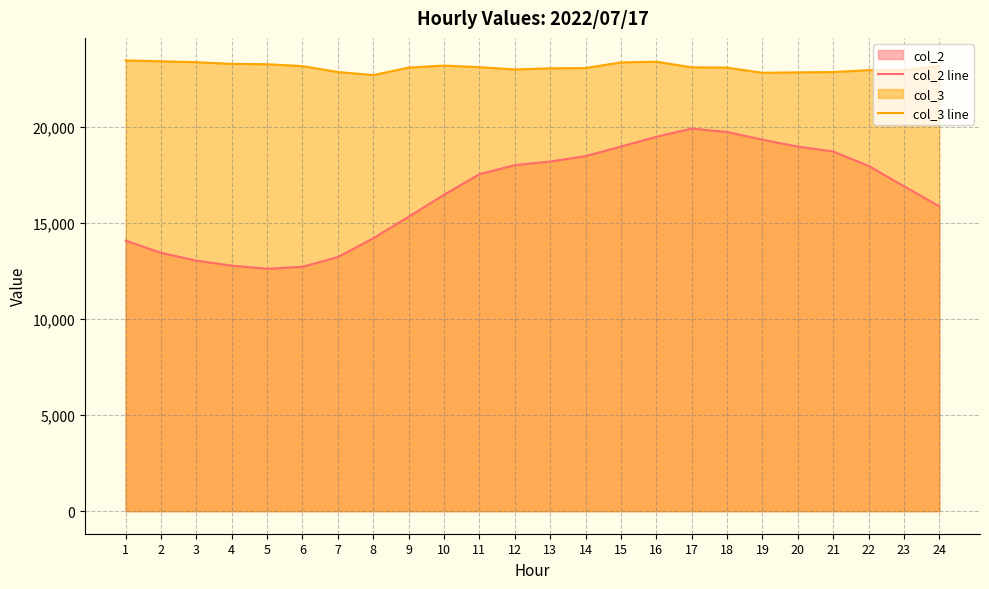

At which category is the sum across all series the highest?

17